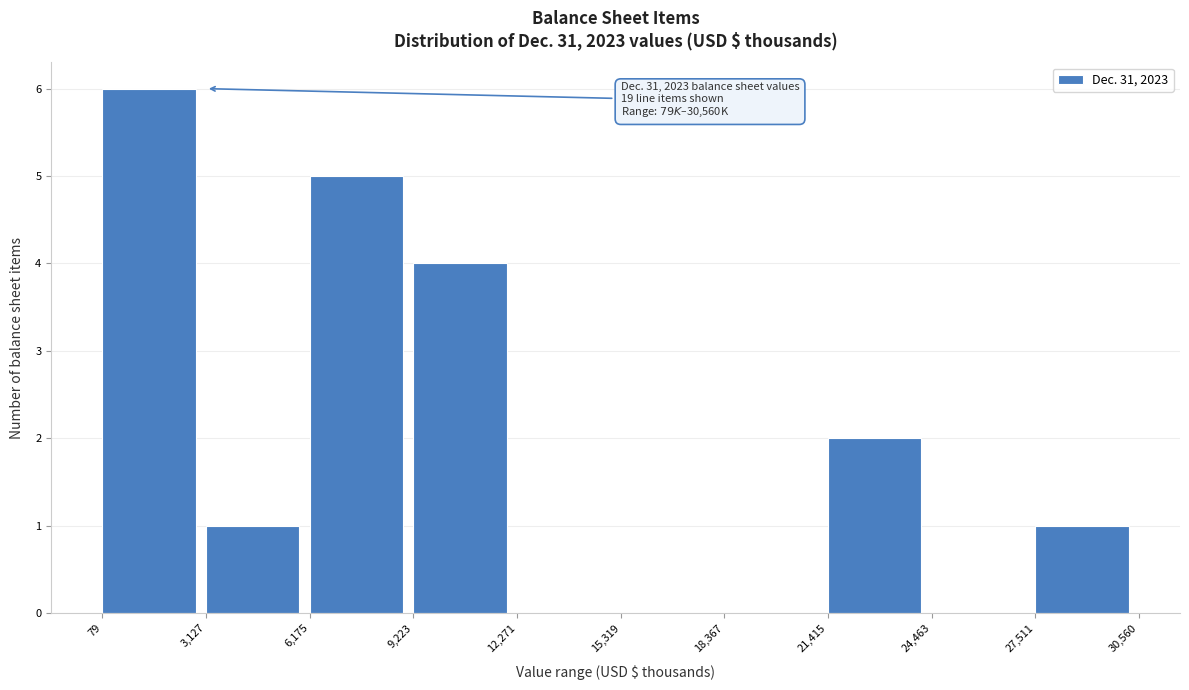

Over which range of the x-axis is the bar tallest?

79 to 3,127